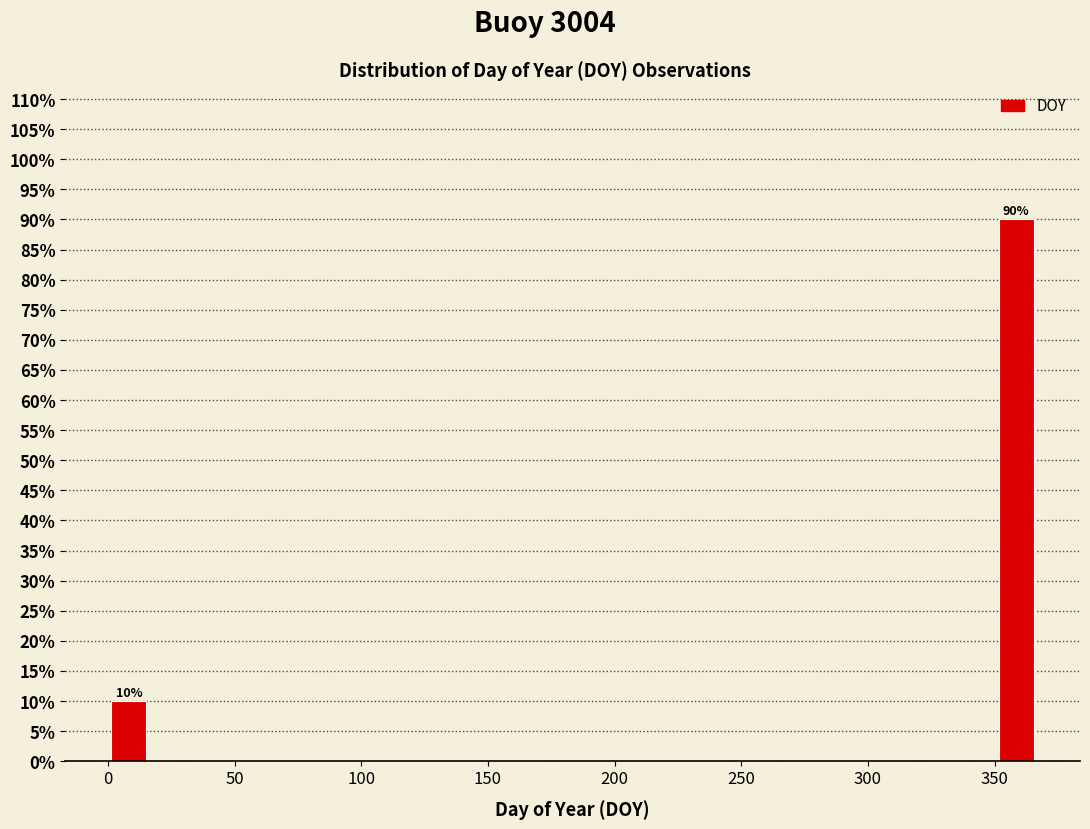

Read against the x-axis, roughly where is the centre of the tallest bar?

360